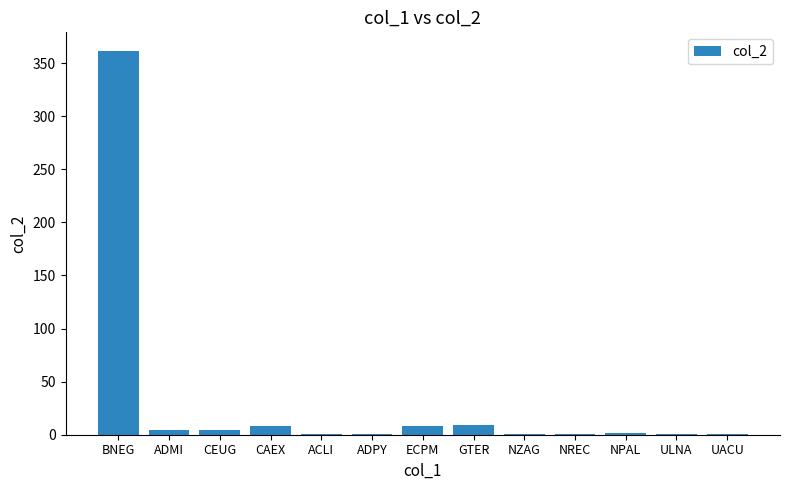

Which category has the highest value across all series?

BNEG